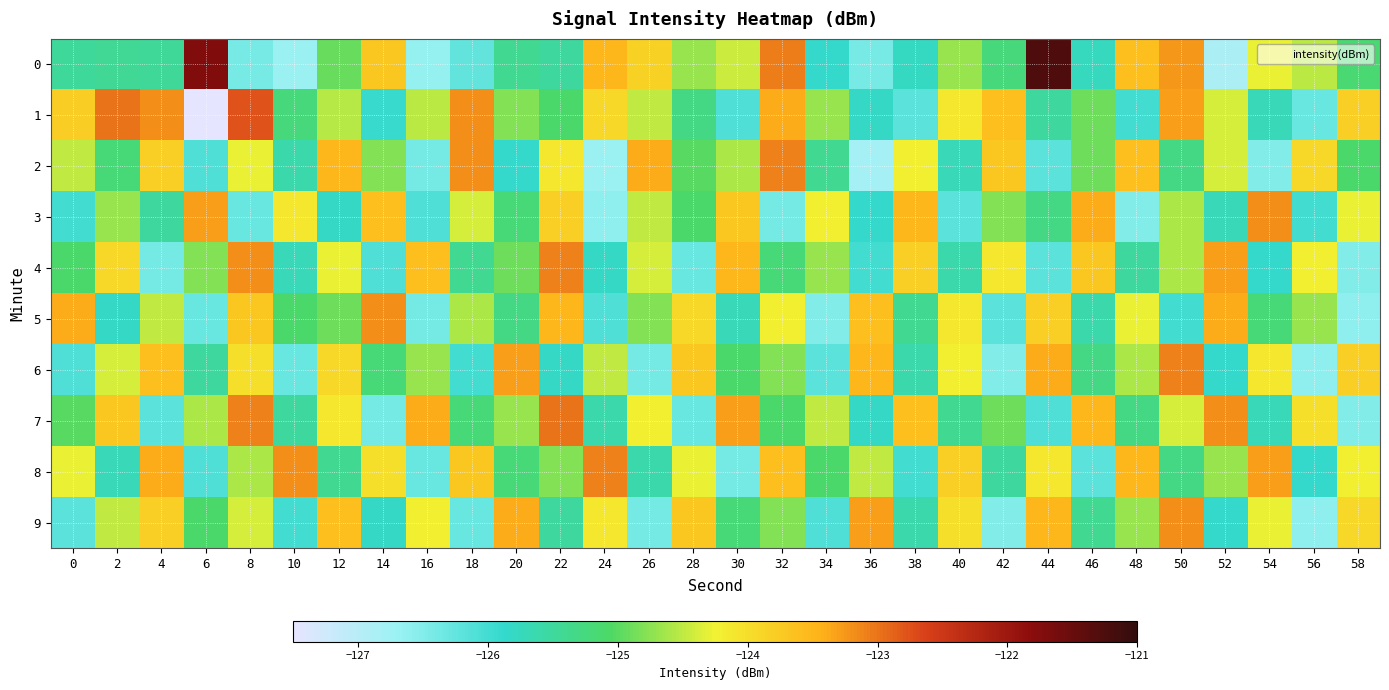

Reading left to right, extract all data points from this chart.

0: 0=-125.5	2=-125.4	4=-125.5	6=-121.7	8=-126.4	10=-126.7	12=-124.9	14=-123.7	16=-126.7	18=-126.2	20=-125.4	22=-125.5	24=-123.5	26=-123.8	28=-124.7	30=-124.5	32=-123.1	34=-125.9	36=-126.4	38=-125.8	40=-124.7	42=-125.2	44=-121.3	46=-125.8	48=-123.6	50=-123.3	52=-126.9	54=-124.3	56=-124.5	58=-125.2
1: 0=-123.8	2=-123.0	4=-123.2	6=-127.5	8=-122.8	10=-125.2	12=-124.6	14=-125.9	16=-124.5	18=-123.2	20=-124.8	22=-125.1	24=-123.9	26=-124.5	28=-125.3	30=-126.1	32=-123.4	34=-124.7	36=-125.8	38=-126.2	40=-124.1	42=-123.6	44=-125.5	46=-124.9	48=-126.0	50=-123.3	52=-124.4	54=-125.7	56=-126.3	58=-123.8
2: 0=-124.5	2=-125.2	4=-123.8	6=-126.1	8=-124.3	10=-125.6	12=-123.5	14=-124.8	16=-126.4	18=-123.2	20=-125.9	22=-124.1	24=-126.7	26=-123.4	28=-125.0	30=-124.6	32=-123.1	34=-125.4	36=-126.8	38=-124.2	40=-125.7	42=-123.7	44=-126.2	46=-124.9	48=-123.6	50=-125.3	52=-124.4	54=-126.5	56=-123.9	58=-125.1
3: 0=-126.0	2=-124.7	4=-125.5	6=-123.3	8=-126.3	10=-124.1	12=-125.8	14=-123.6	16=-126.1	18=-124.4	20=-125.2	22=-123.8	24=-126.6	26=-124.5	28=-125.1	30=-123.7	32=-126.4	34=-124.2	36=-125.9	38=-123.5	40=-126.2	42=-124.8	44=-125.3	46=-123.4	48=-126.5	50=-124.6	52=-125.7	54=-123.2	56=-126.0	58=-124.3
4: 0=-125.1	2=-123.9	4=-126.4	6=-124.8	8=-123.2	10=-125.7	12=-124.3	14=-126.1	16=-123.6	18=-125.4	20=-124.9	22=-123.1	24=-125.8	26=-124.4	28=-126.3	30=-123.5	32=-125.2	34=-124.7	36=-126.0	38=-123.8	40=-125.6	42=-124.1	44=-126.2	46=-123.7	48=-125.5	50=-124.6	52=-123.3	54=-125.9	56=-124.2	58=-126.5
5: 0=-123.4	2=-125.8	4=-124.5	6=-126.3	8=-123.7	10=-125.1	12=-124.9	14=-123.2	16=-126.4	18=-124.6	20=-125.3	22=-123.5	24=-126.1	26=-124.8	28=-123.9	30=-125.7	32=-124.2	34=-126.5	36=-123.6	38=-125.4	40=-124.1	42=-126.2	44=-123.8	46=-125.6	48=-124.3	50=-126.0	52=-123.4	54=-125.2	56=-124.7	58=-126.6
6: 0=-126.1	2=-124.4	4=-123.6	6=-125.5	8=-124.0	10=-126.3	12=-123.9	14=-125.2	16=-124.7	18=-126.0	20=-123.3	22=-125.8	24=-124.5	26=-126.4	28=-123.7	30=-125.1	32=-124.8	34=-126.2	36=-123.5	38=-125.6	40=-124.2	42=-126.5	44=-123.4	46=-125.3	48=-124.6	50=-123.1	52=-125.9	54=-124.1	56=-126.6	58=-123.8
7: 0=-125.0	2=-123.7	4=-126.2	6=-124.6	8=-123.1	10=-125.5	12=-124.1	14=-126.4	16=-123.4	18=-125.2	20=-124.7	22=-123.0	24=-125.6	26=-124.2	28=-126.3	30=-123.3	32=-125.1	34=-124.5	36=-125.8	38=-123.6	40=-125.4	42=-124.9	44=-126.1	46=-123.5	48=-125.3	50=-124.4	52=-123.2	54=-125.7	56=-124.0	58=-126.5
8: 0=-124.3	2=-125.7	4=-123.4	6=-126.1	8=-124.6	10=-123.2	12=-125.4	14=-124.0	16=-126.3	18=-123.7	20=-125.2	22=-124.8	24=-123.1	26=-125.6	28=-124.3	30=-126.4	32=-123.6	34=-125.1	36=-124.5	38=-126.0	40=-123.8	42=-125.5	44=-124.1	46=-126.2	48=-123.5	50=-125.3	52=-124.7	54=-123.3	56=-125.9	58=-124.2
9: 0=-126.2	2=-124.5	4=-123.8	6=-125.1	8=-124.4	10=-126.0	12=-123.6	14=-125.8	16=-124.2	18=-126.3	20=-123.4	22=-125.5	24=-124.1	26=-126.4	28=-123.7	30=-125.2	32=-124.8	34=-126.1	36=-123.3	38=-125.6	40=-124.0	42=-126.5	44=-123.5	46=-125.4	48=-124.7	50=-123.2	52=-125.9	54=-124.3	56=-126.6	58=-123.9